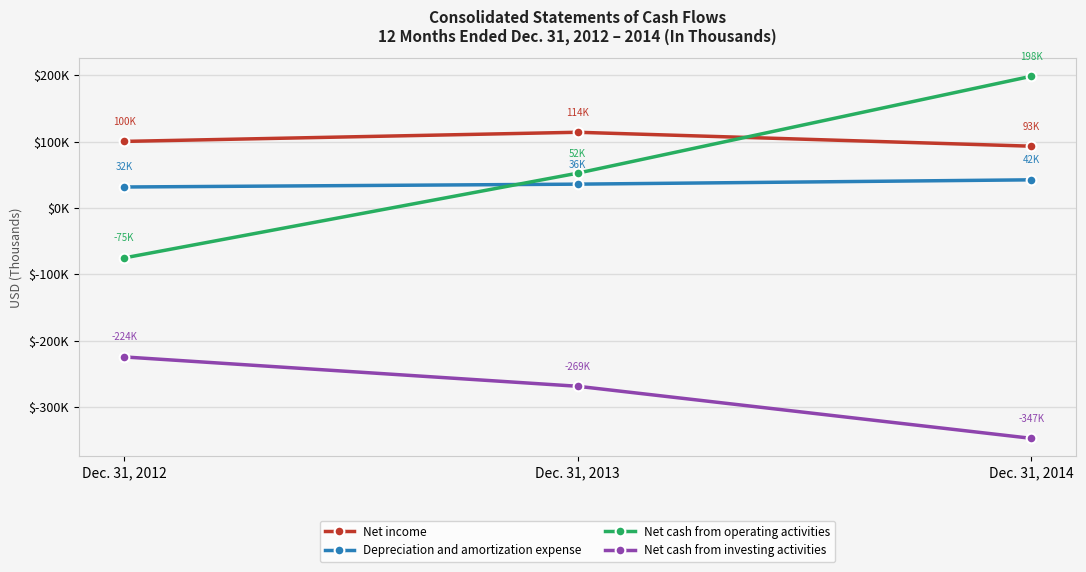

List the labels in order of Depreciation and amortization expense value, largest first.

Dec. 31, 2014, Dec. 31, 2013, Dec. 31, 2012